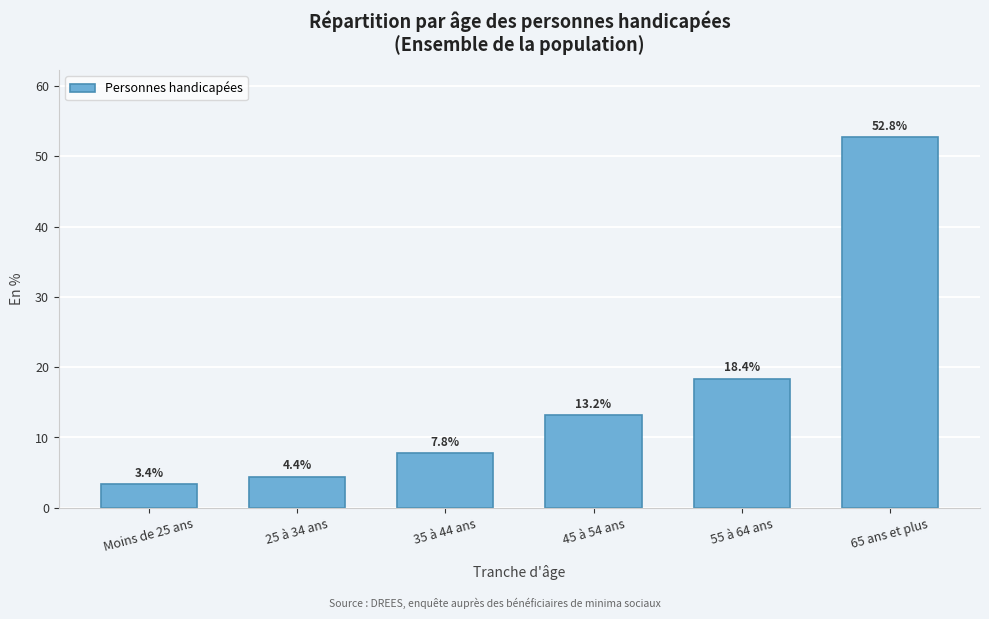

Reading right to left, what are all the values shown in this chart?

52.8	18.4	13.2	7.8	4.4	3.4